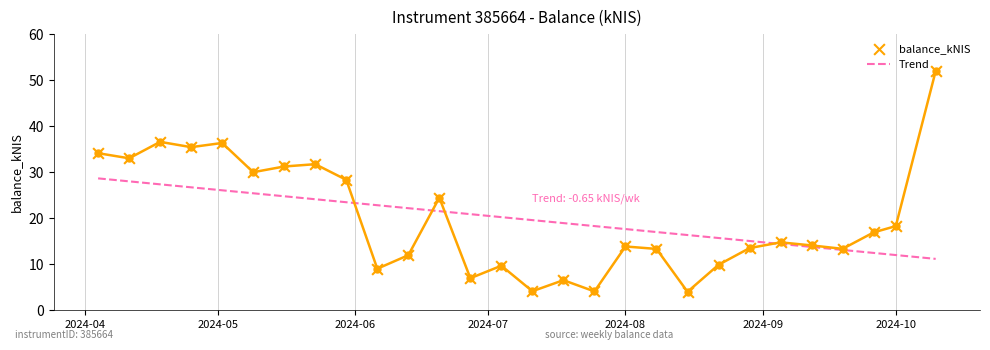

What is the change in value from 2024-05-30 to 2024-07-18?

-21.8